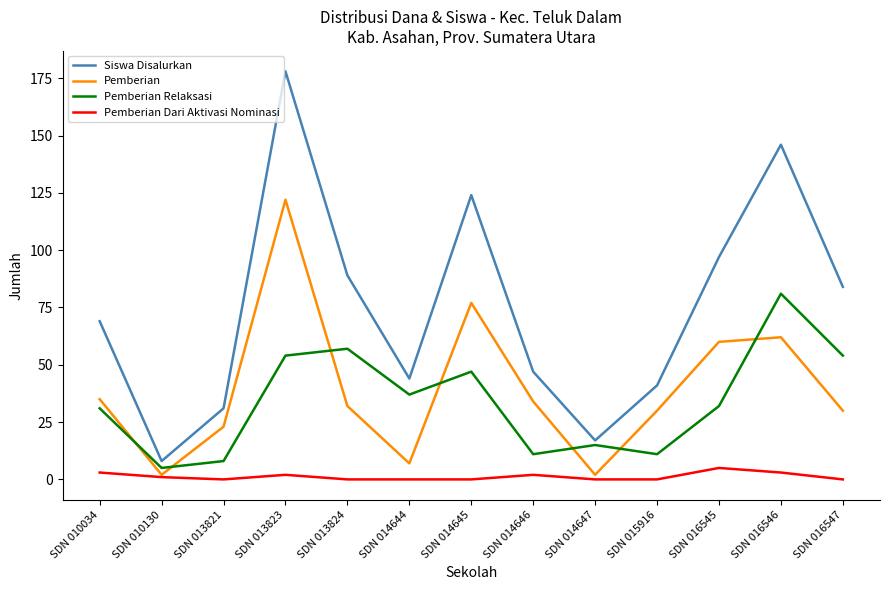

True or false: Pemberian Relaksasi and Pemberian Dari Aktivasi Nominasi intersect in this chart.

False